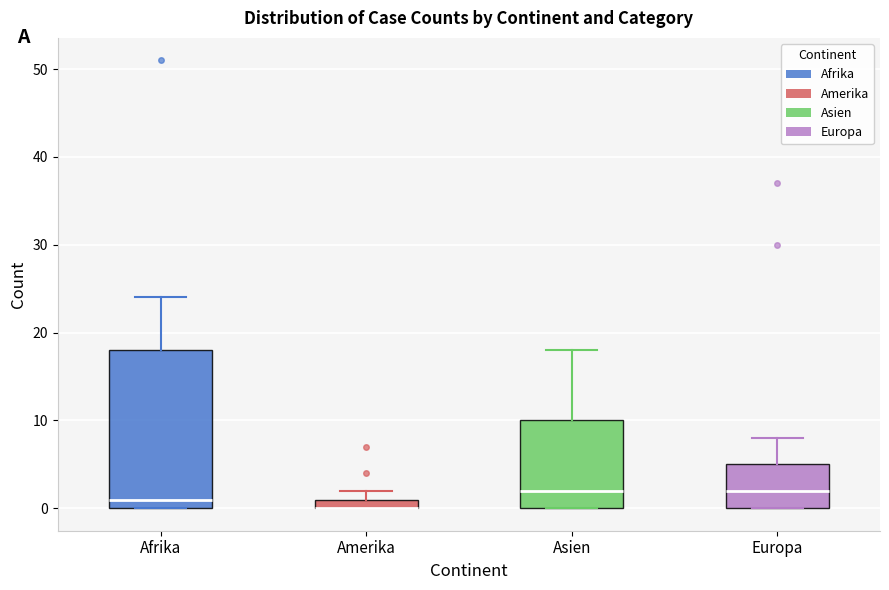

Where is the upper edge of the box for Asien on the y-axis? The values are not printed on the chart, so give them approximately, as read against the axis.

10